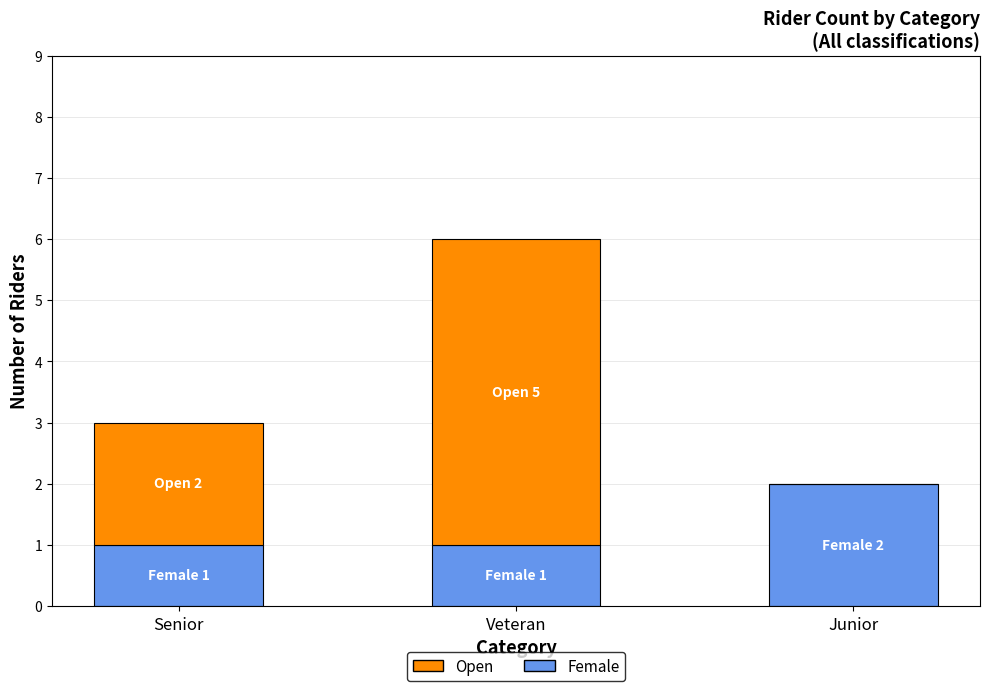

At which label does Female reach its peak?

Junior